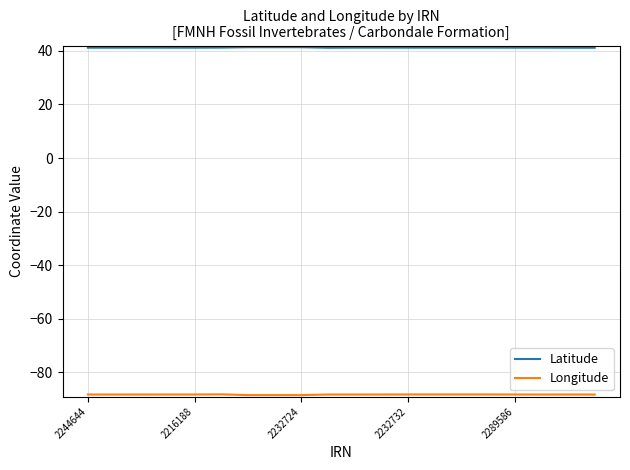

What is the maximum value shown in the chart?

41.4